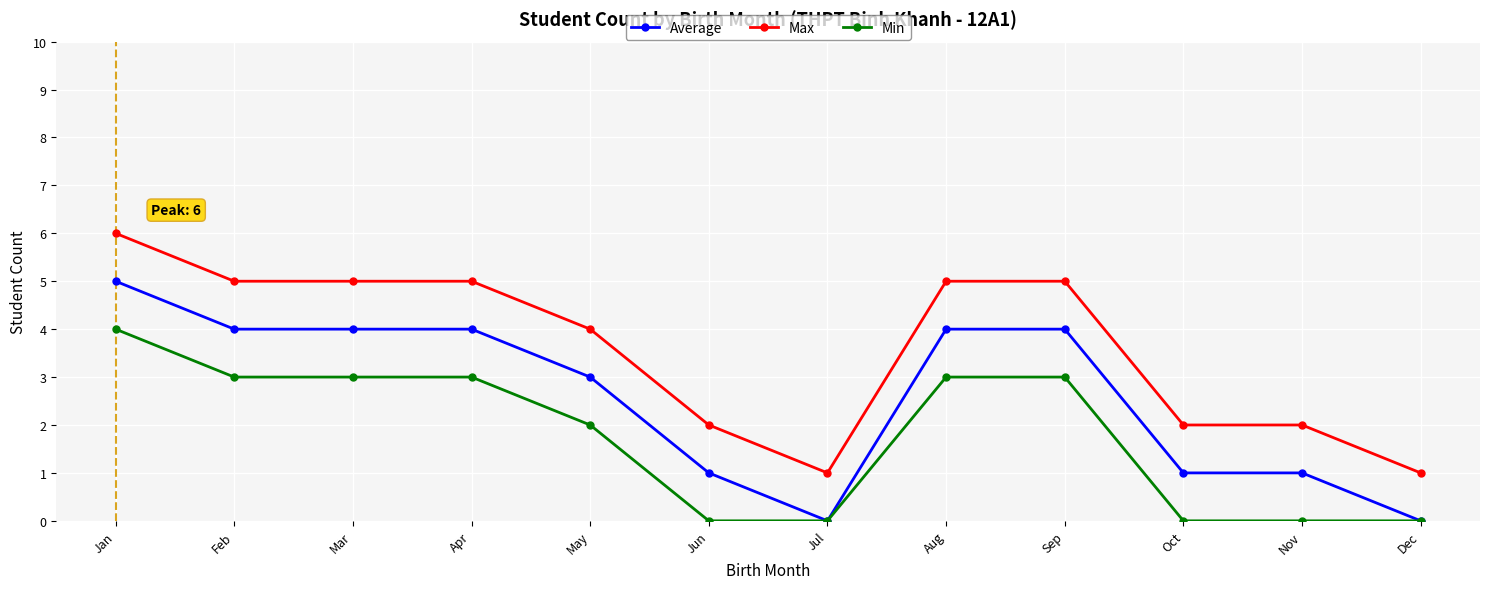

At which category is the sum across all series the highest?

Jan